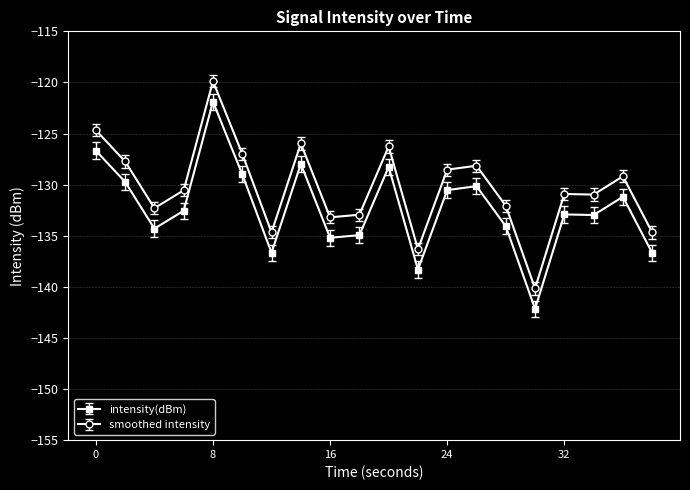

True or false: intensity(dBm) has more than 0 points higher than both neighbors.

True